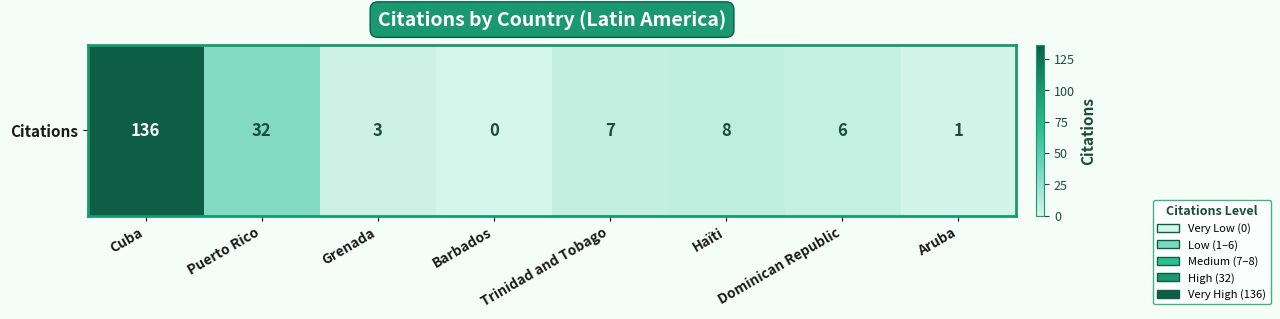

True or false: the data shows 4 at Grenada.

False